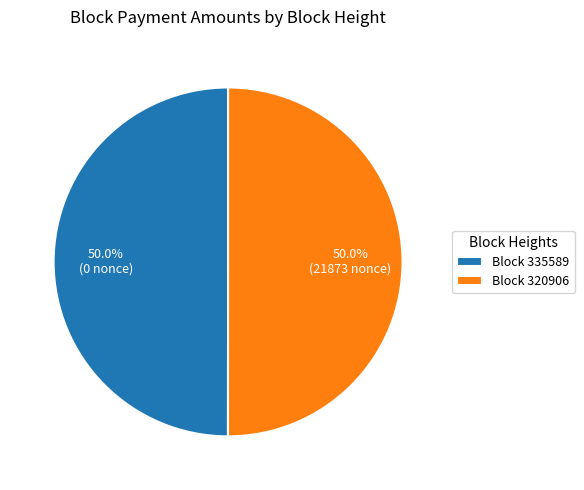

Combined, do Block 320906 and Block 335589 account for over 50%?

Yes